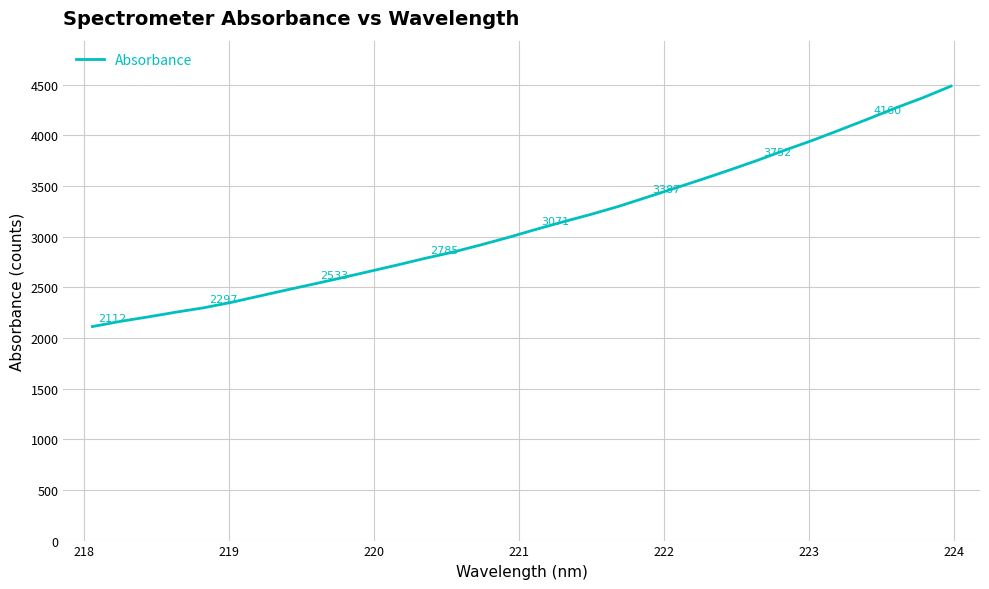

What is the greatest value displayed?

4484.9